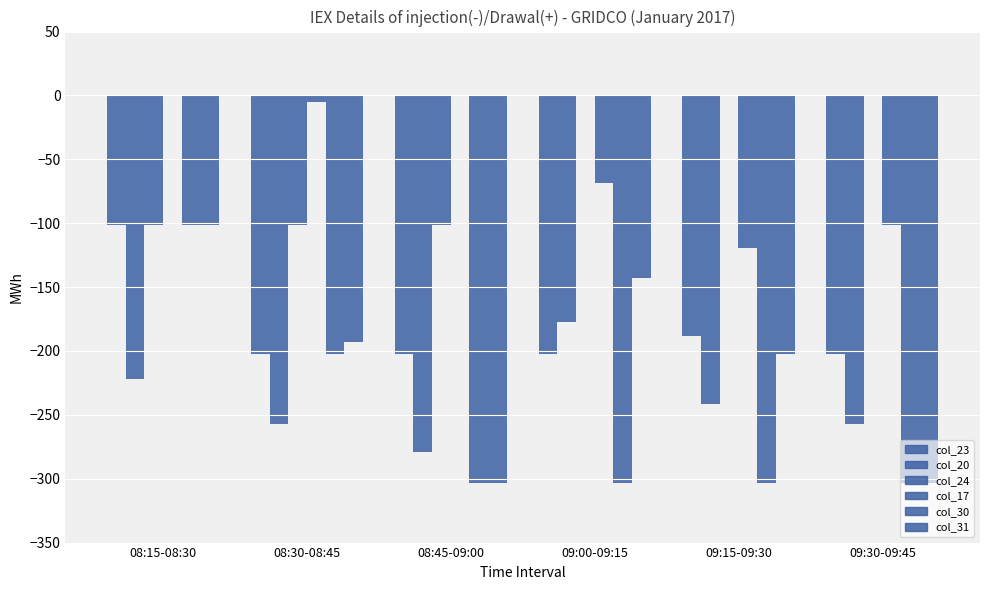

Rank the series at 08:30-08:45 from highest to lowest value.

col_17, col_24, col_31, col_30, col_23, col_20